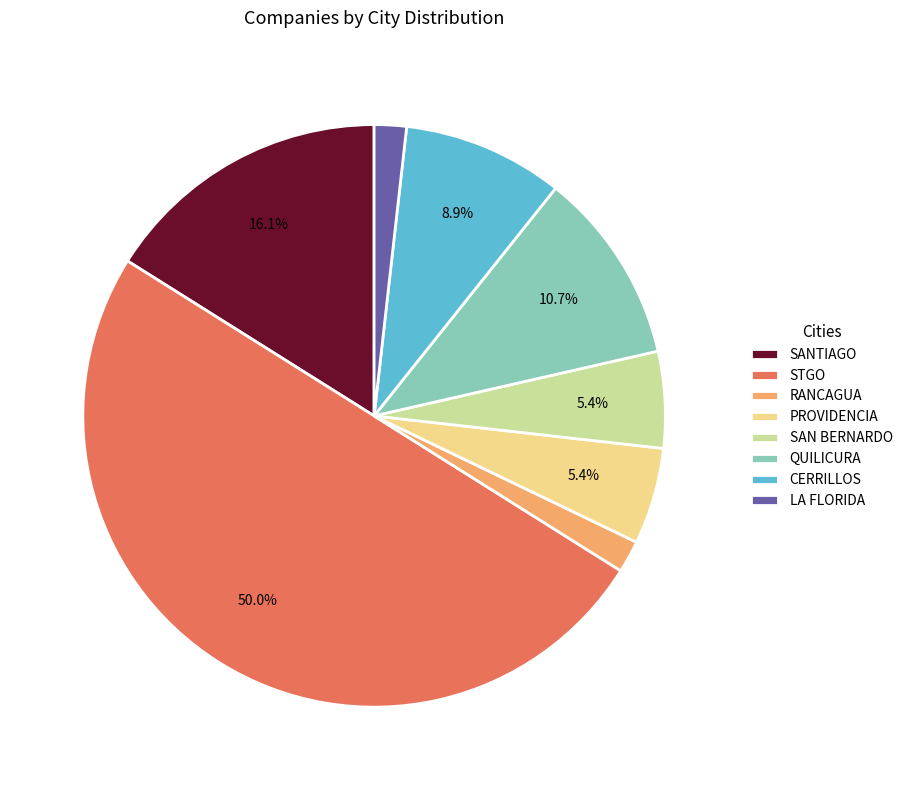

Which has a higher value, LA FLORIDA or STGO?

STGO